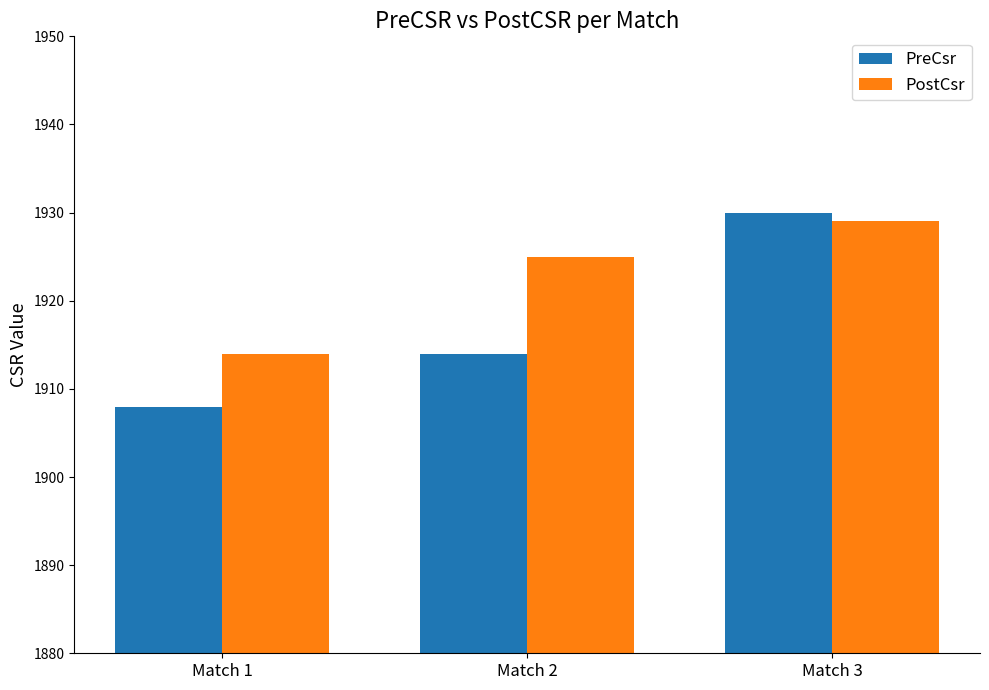

Which category has the highest value in the PostCsr series?

Match 3